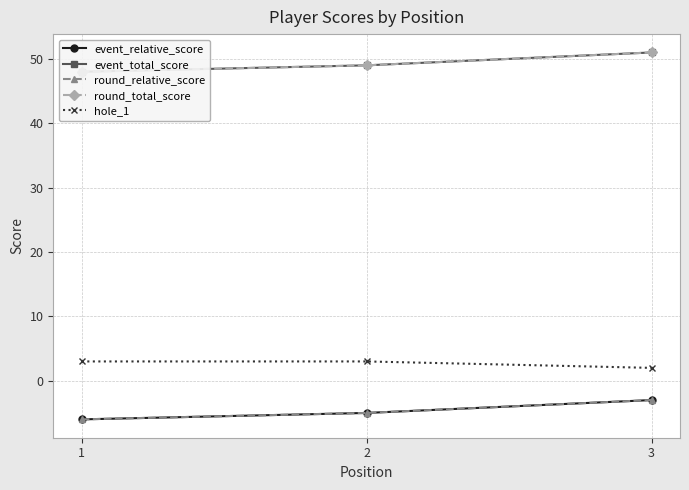

Read the event_total_score value at 2.

49